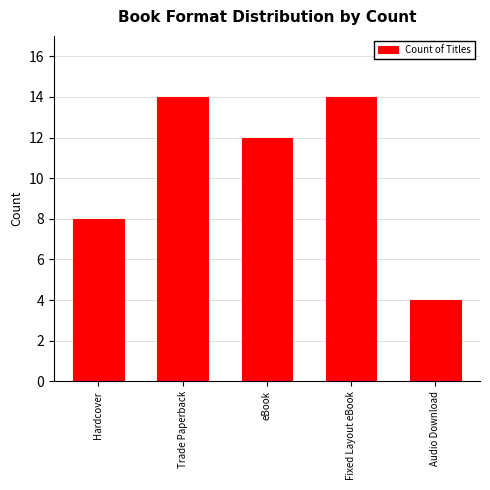

Is it true that the value at eBook is 12?

True